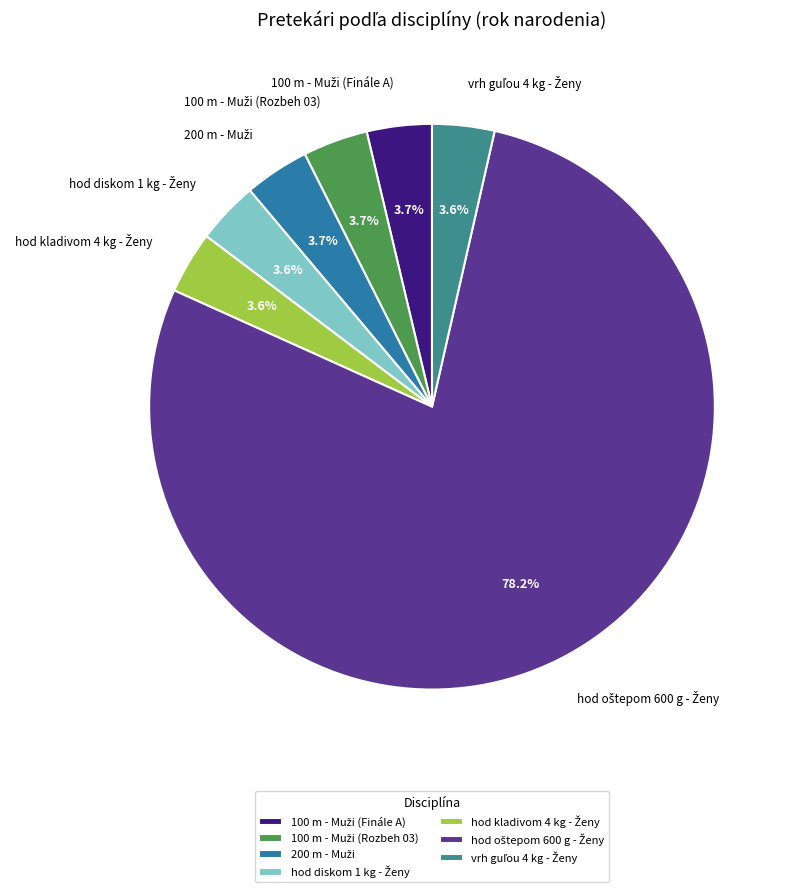

Does any single category account for the majority?

Yes